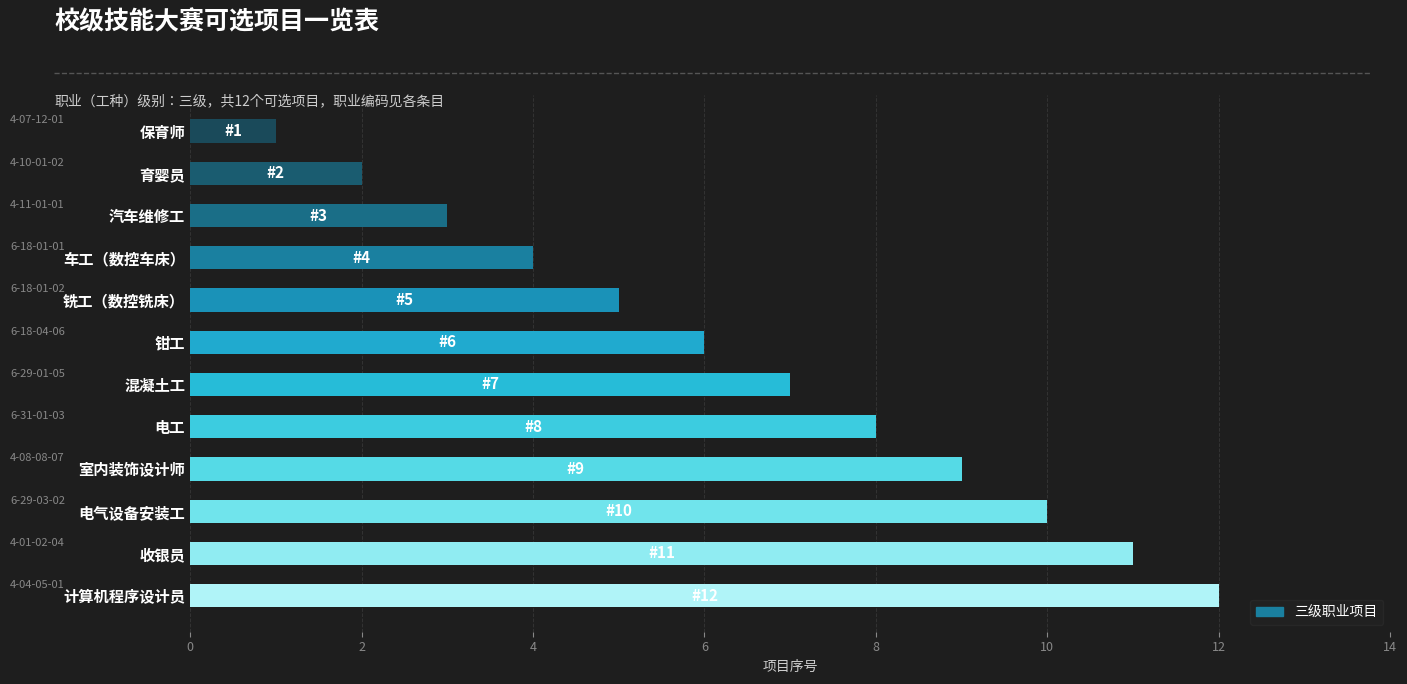

What is the sum of all values?

78